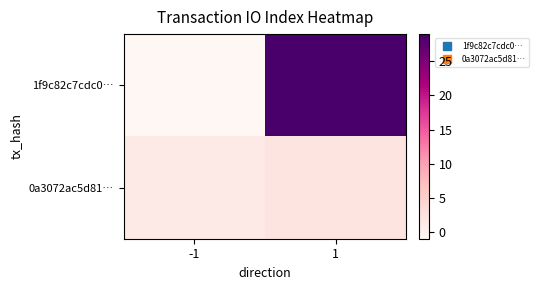

Reading right to left, transcribe all the data shown in this chart.

1f9c82c7cdc0…: 1=29	-1=-1
0a3072ac5d81…: 1=2	-1=1